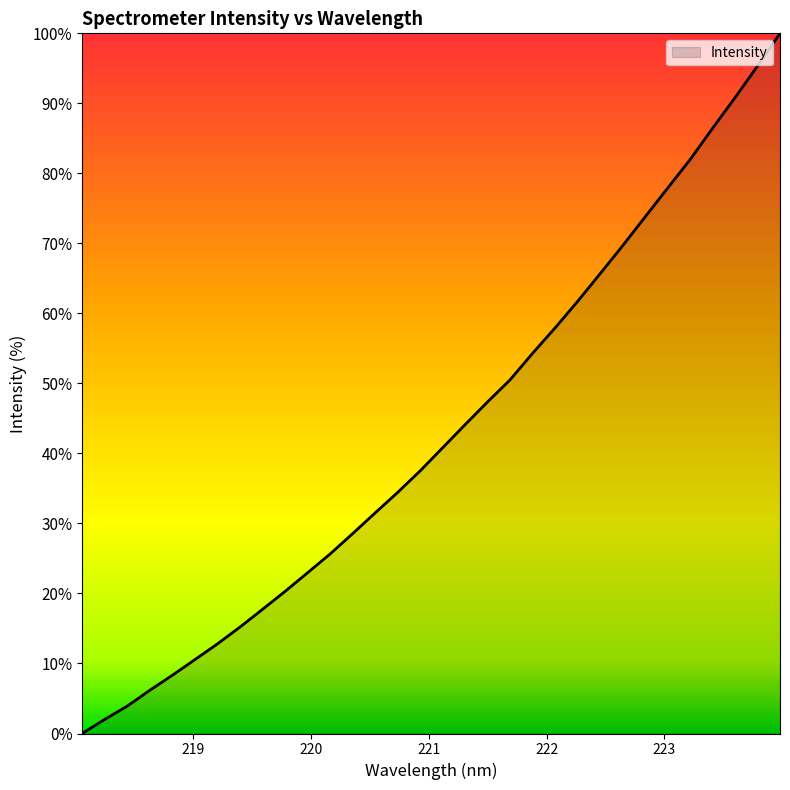

Does the chart display data point markers on the line(s)?

No